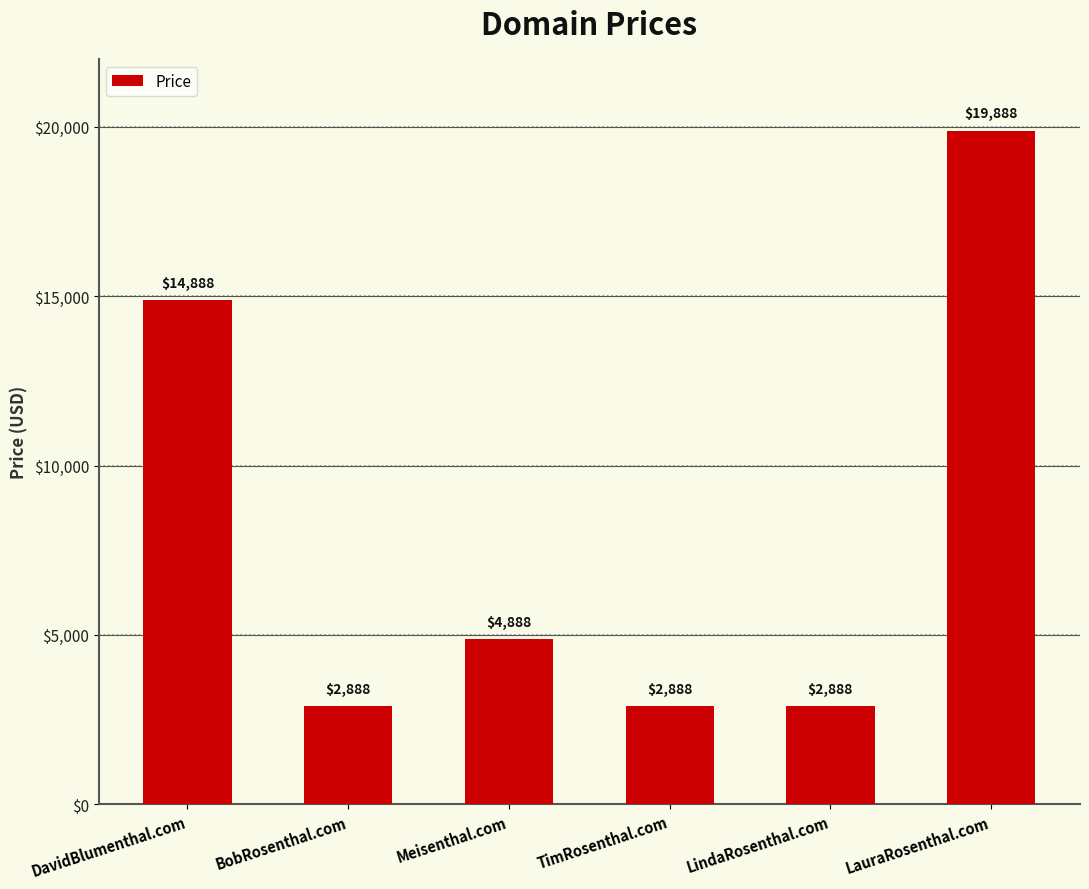

How many distinct data groups are displayed?

1